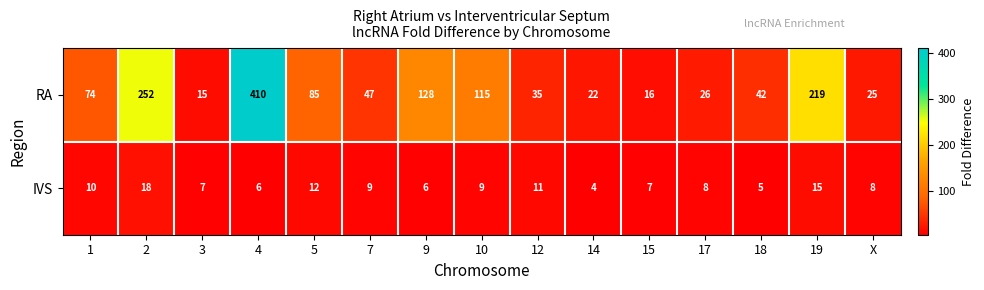

What is the average value of the IVS series?

9